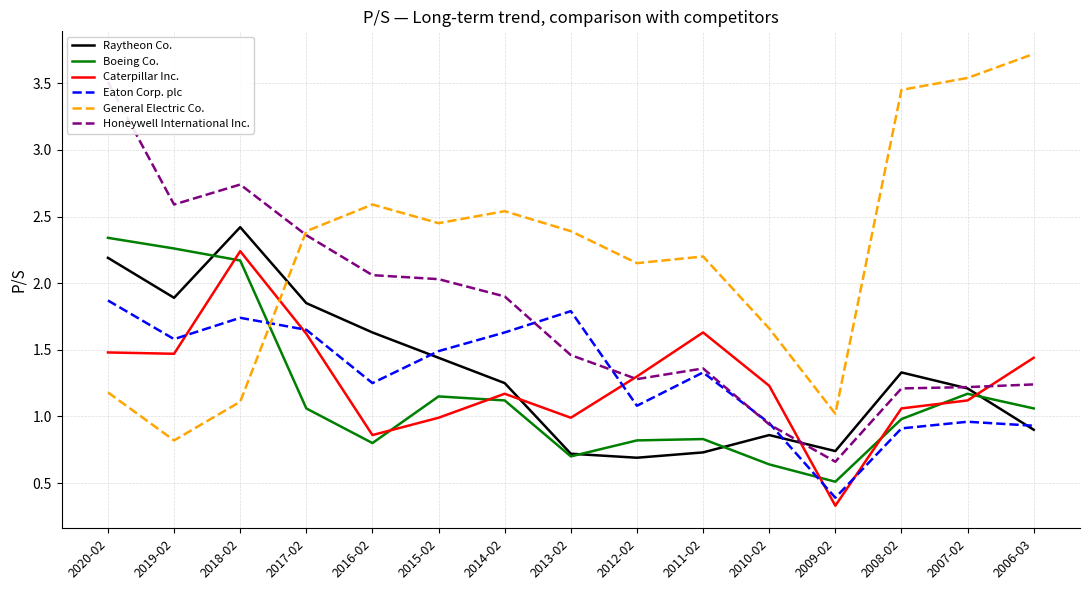

What is the label of the 4th point from the left?

2017-02